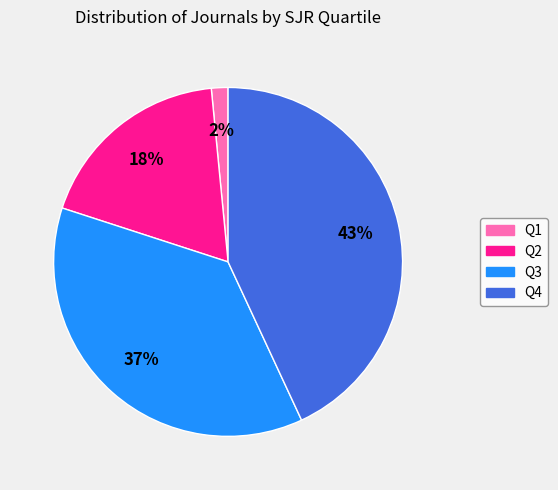

Which has a higher value, Q2 or Q3?

Q3